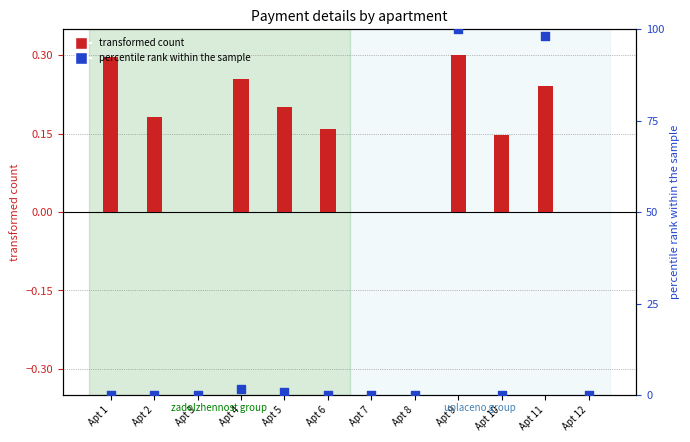

Which series has the widest spread of Y values?

zadolzhennost_peni (percentile)